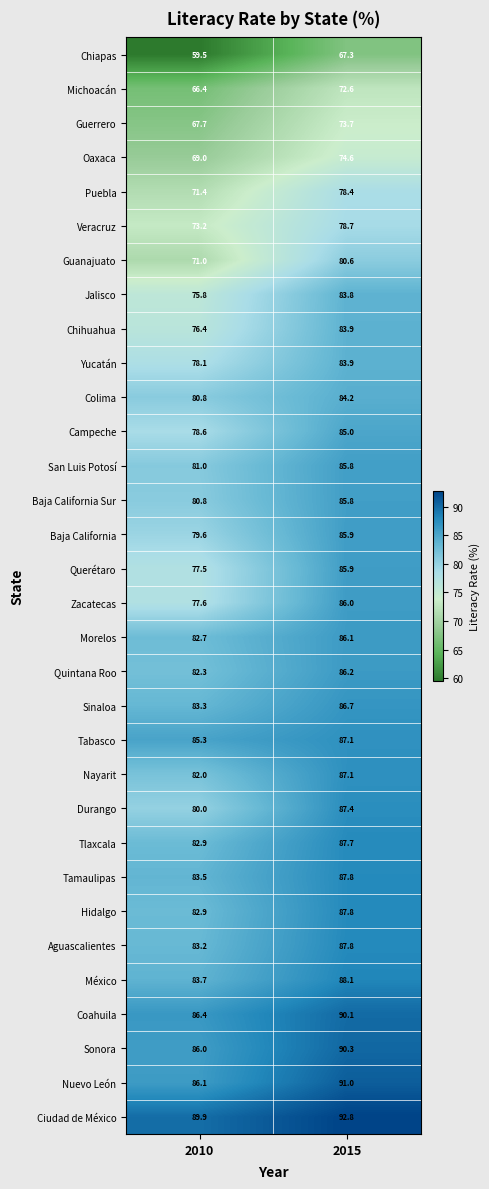

Read the Aguascalientes value at 2010.

83.2